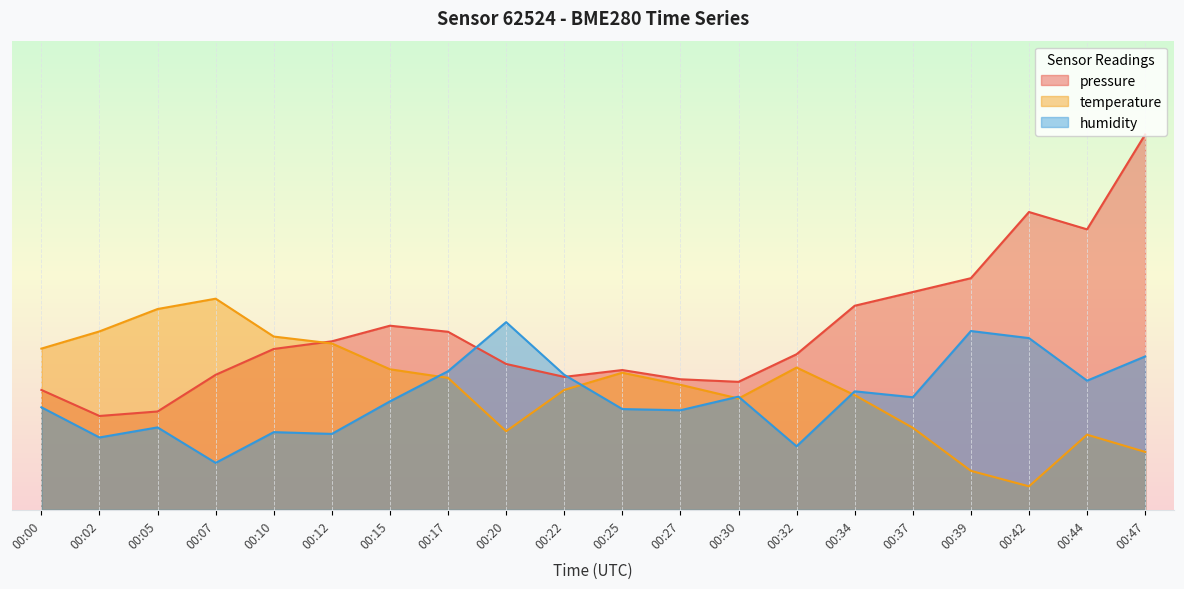

Reading left to right, what are all the values shown in this chart?

pressure: 00:00=25.5	00:02=20.0	00:05=21.0	00:07=28.8	00:10=34.3	00:12=35.9	00:15=39.2	00:17=37.9	00:20=31.1	00:22=28.3	00:25=29.8	00:27=27.8	00:30=27.3	00:32=33.2	00:34=43.5	00:37=46.4	00:39=49.4	00:42=63.5	00:44=59.8	00:47=80.0
temperature: 00:00=34.4	00:02=38.0	00:05=42.8	00:07=45.0	00:10=36.9	00:12=35.5	00:15=30.0	00:17=28.1	00:20=16.7	00:22=25.6	00:25=29.2	00:27=26.7	00:30=23.7	00:32=30.3	00:34=24.4	00:37=17.5	00:39=8.3	00:42=5.0	00:44=16.0	00:47=12.3
humidity: 00:00=21.8	00:02=15.4	00:05=17.6	00:07=10.0	00:10=16.6	00:12=16.2	00:15=23.1	00:17=29.5	00:20=40.0	00:22=28.8	00:25=21.5	00:27=21.2	00:30=24.1	00:32=13.5	00:34=25.3	00:37=24.0	00:39=38.1	00:42=36.6	00:44=27.5	00:47=32.7